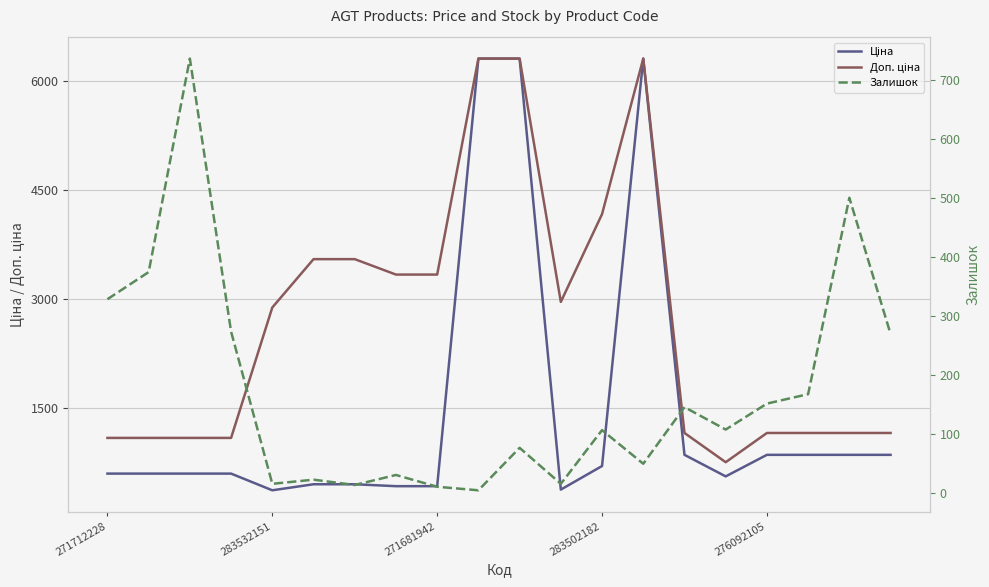

At how many categories does at least one series exceed 3316?

8